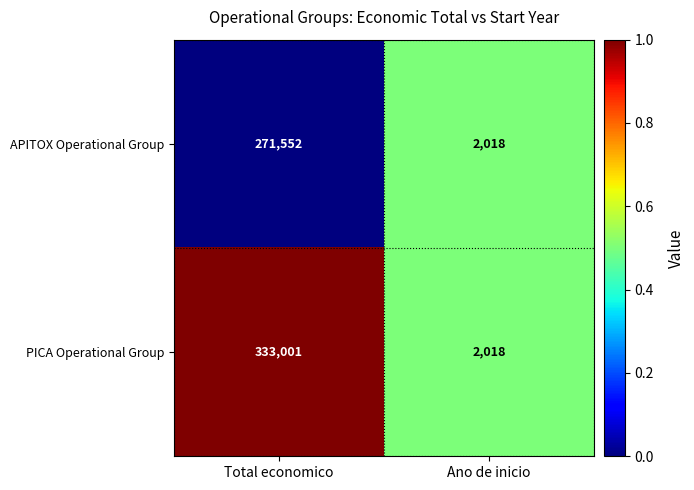

At which category is the sum across all series the highest?

Total economico